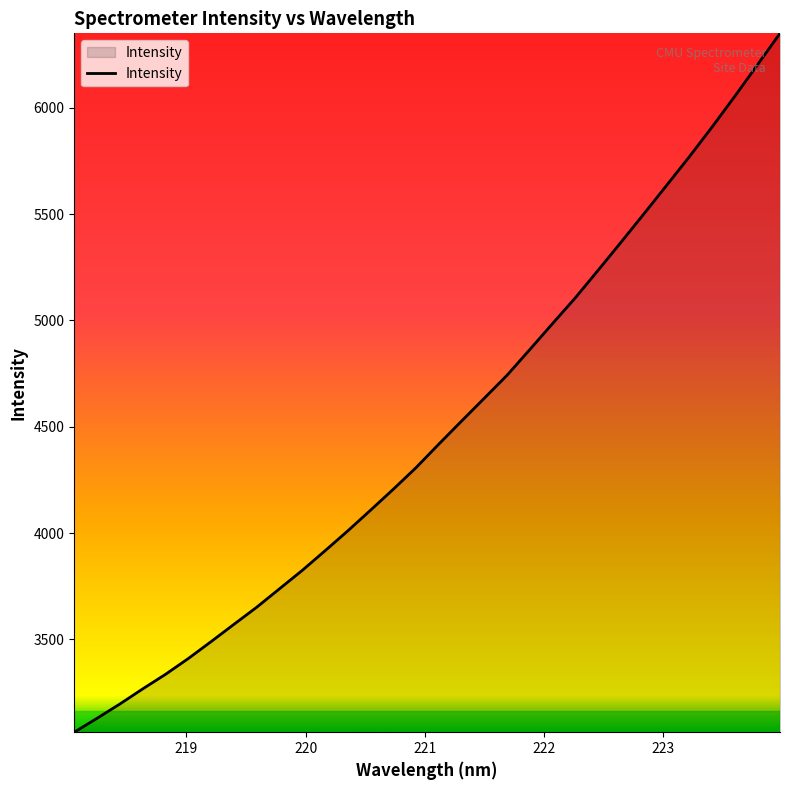

What is the minimum value shown in the chart?

3063.2